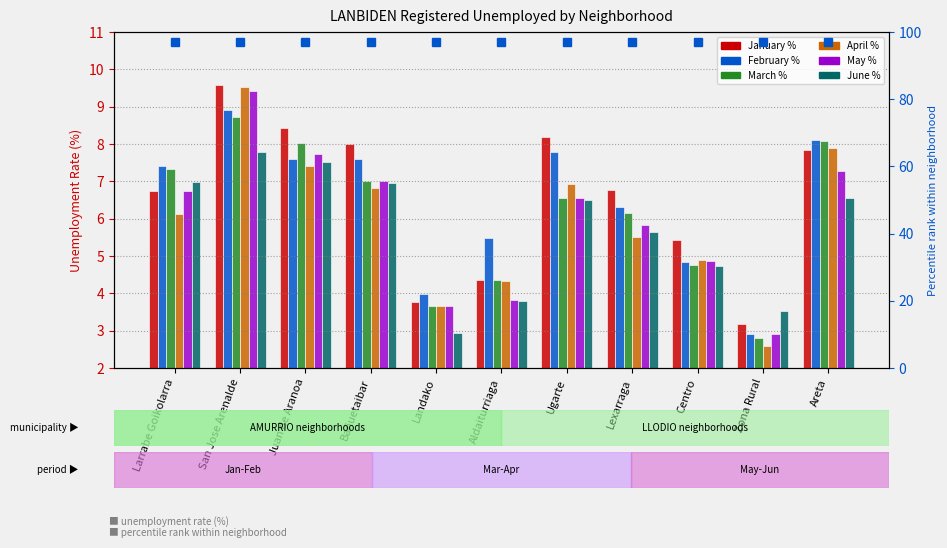

What value does the May % series have at Aldaiturriaga?

3.8